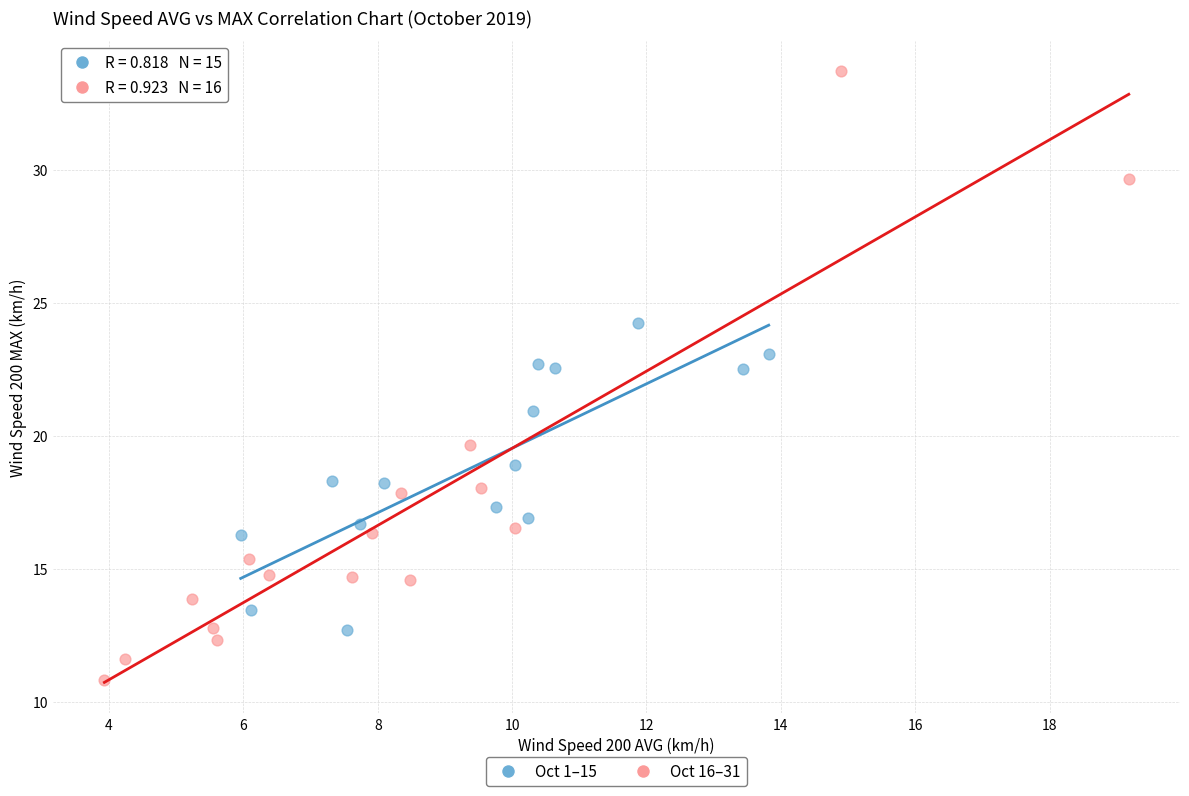

Which series reaches the minimum Y coordinate?

Oct 16–31